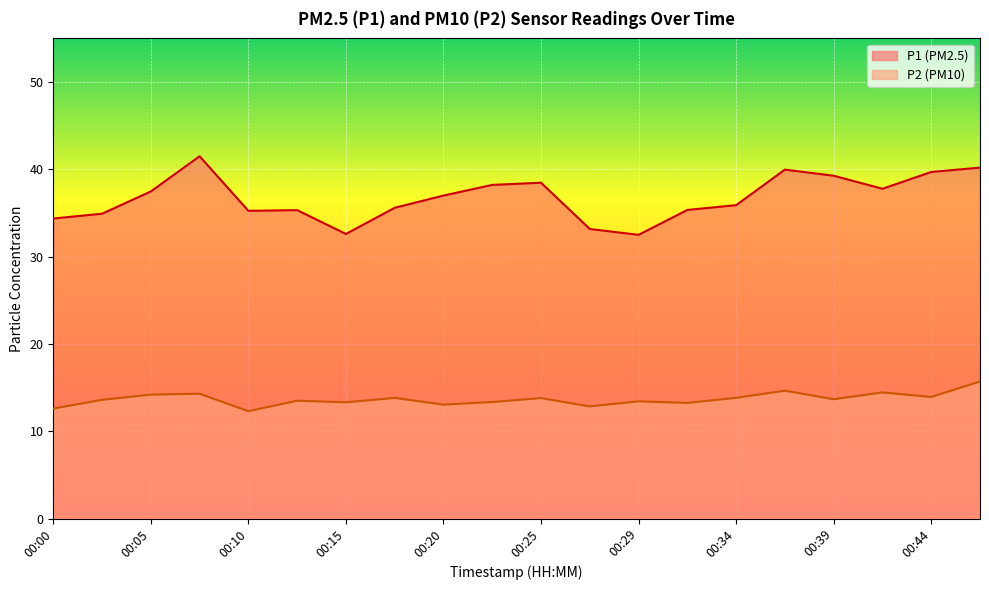

How many distinct data groups are displayed?

2